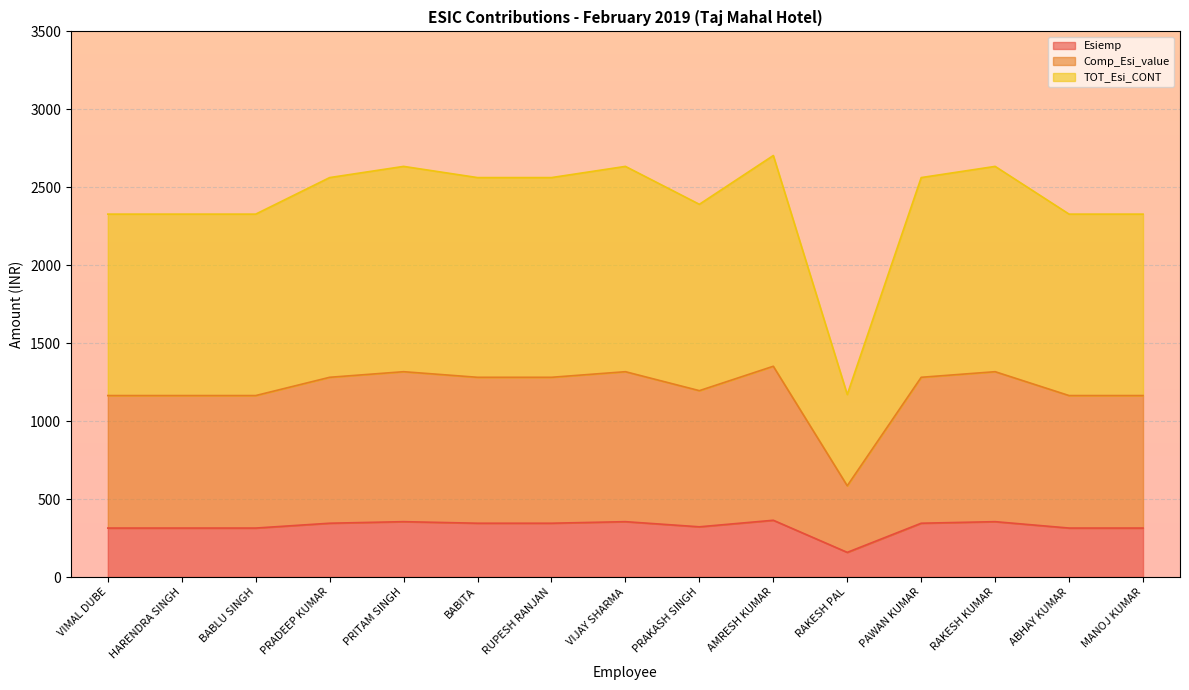

What is the difference between the maximum and minimum values in the Esiemp series?

206.0